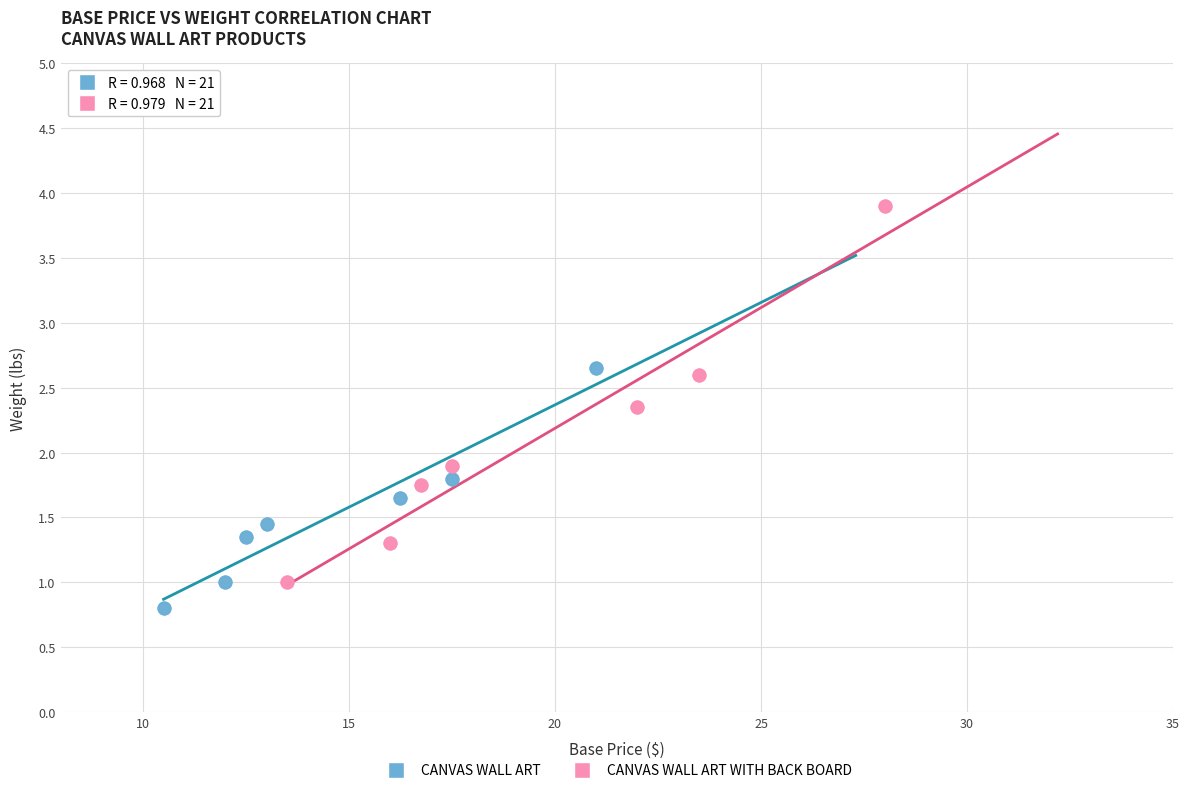

Which series reaches the minimum Y coordinate?

CANVAS WALL ART